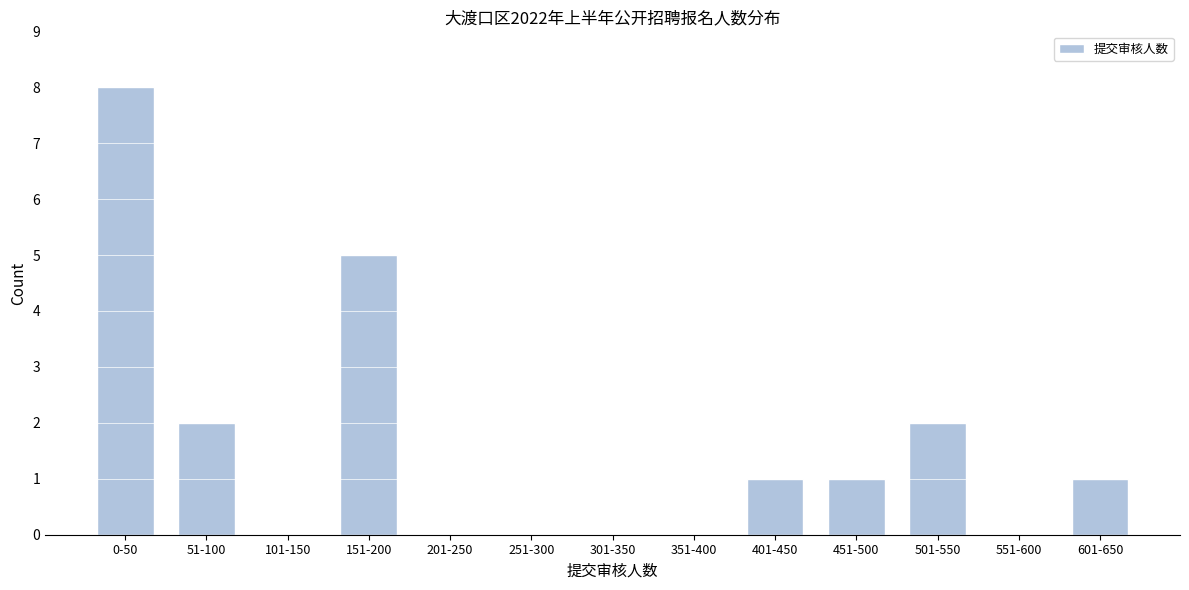

Reading right to left, what are all the values shown in this chart?

601-650=1	551-600=0	501-550=2	451-500=1	401-450=1	351-400=0	301-350=0	251-300=0	201-250=0	151-200=5	101-150=0	51-100=2	0-50=8